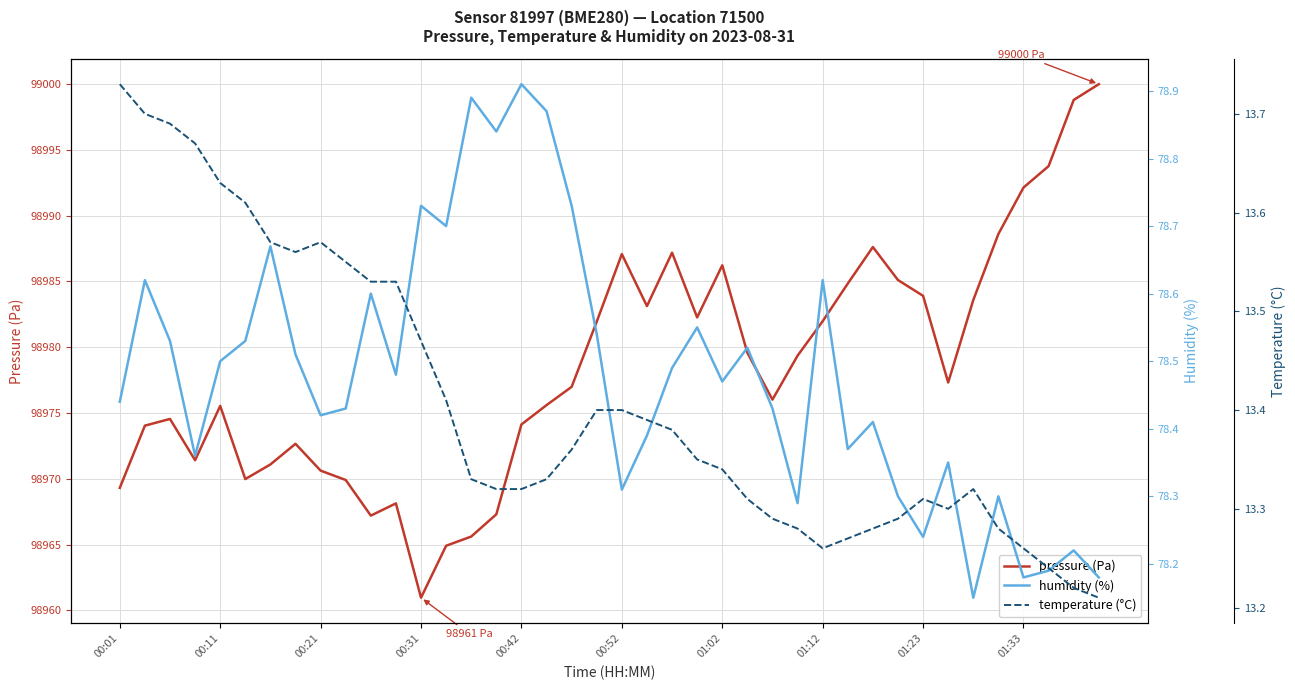

What is the maximum value for pressure (Pa)?

99000.0